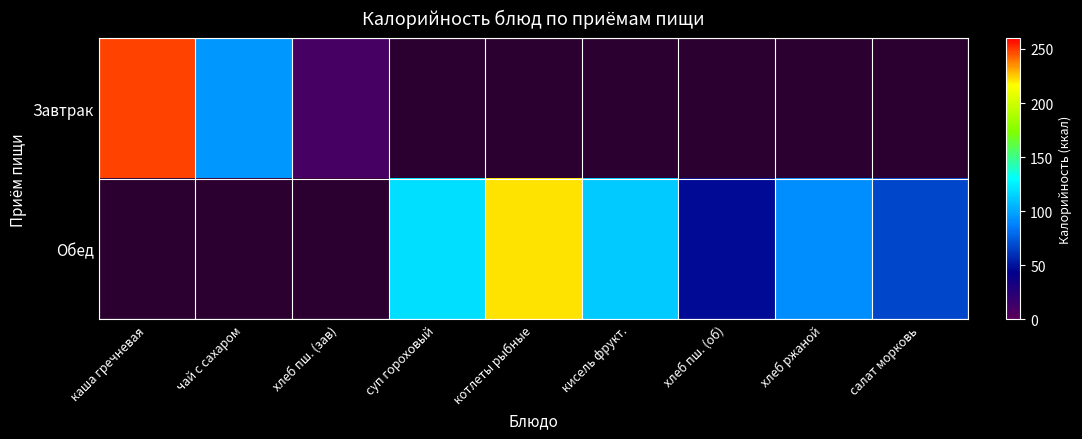

How many data points does each series have?

9